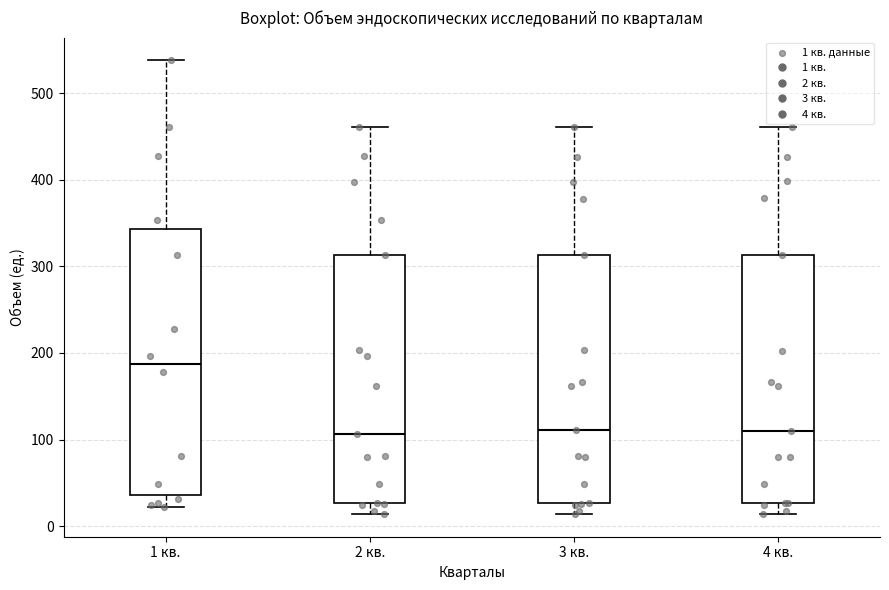

Where is the upper edge of the box for 4 кв. on the y-axis? The values are not printed on the chart, so give them approximately, as read against the axis.

310